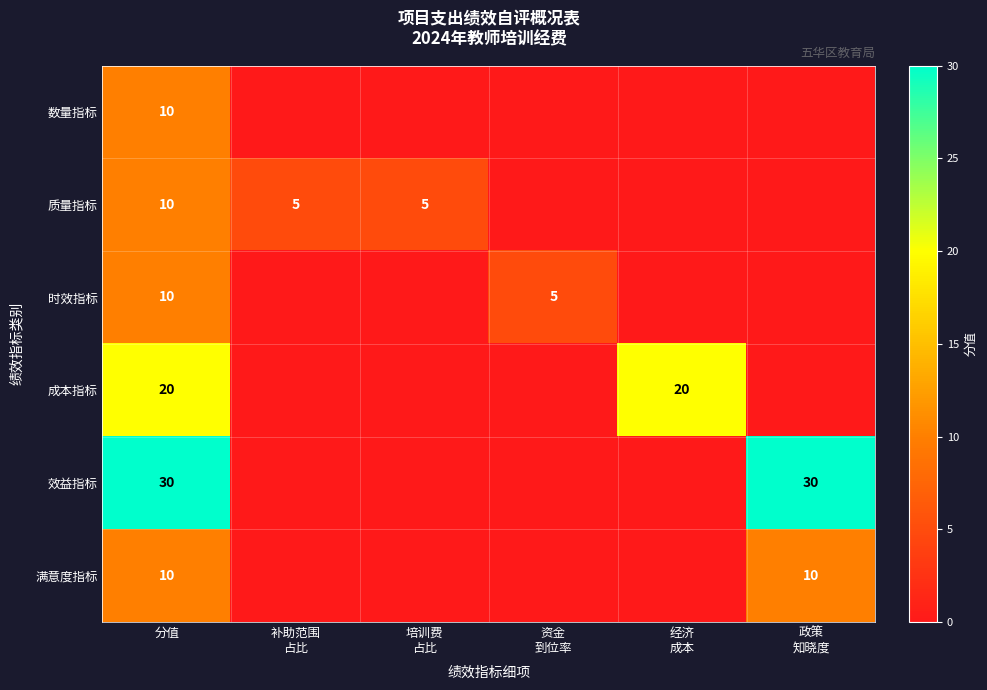

True or false: 数量指标 has a value of 10 at 分值.

True